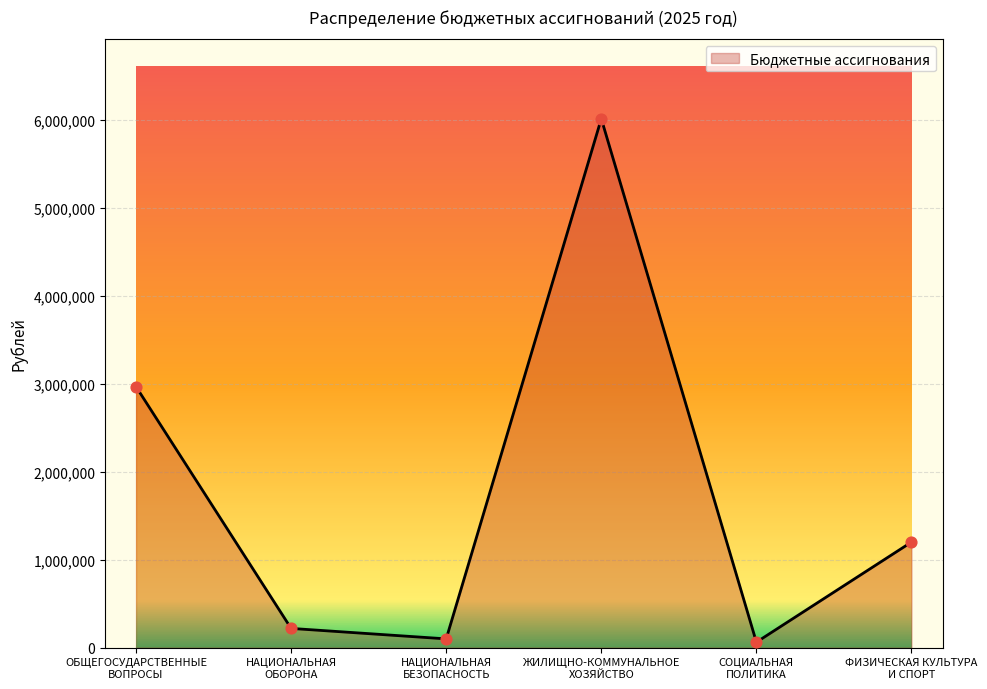

Approximately how many times larger is the value at НАЦИОНАЛЬНАЯ
ОБОРОНА compared to ФИЗИЧЕСКАЯ КУЛЬТУРА
И СПОРТ?

0.2